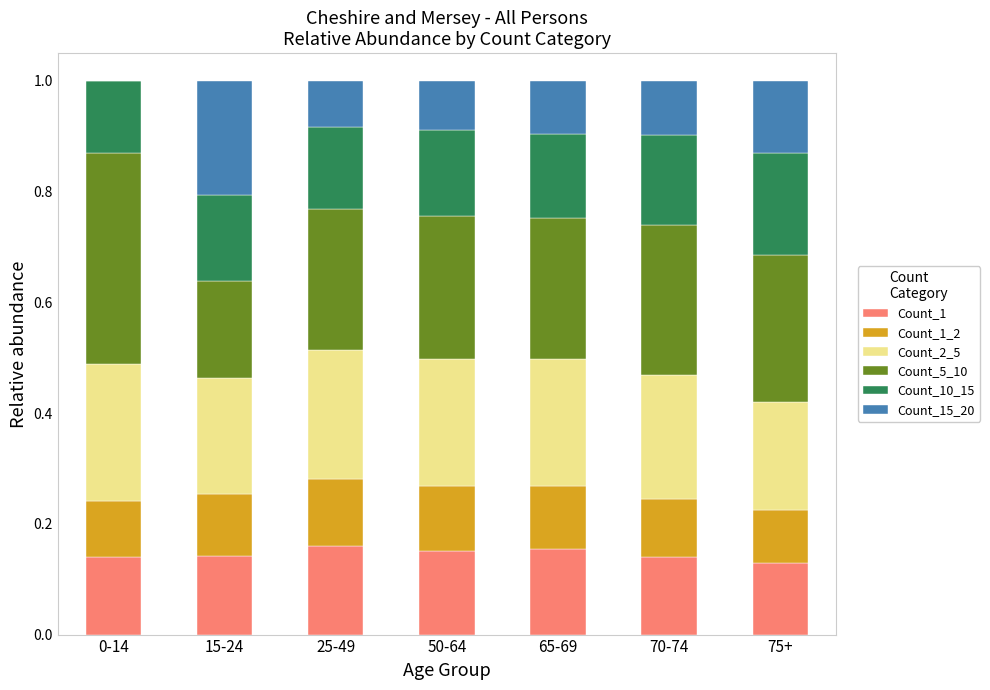

What is the total value across all series at 70-74?

1.0